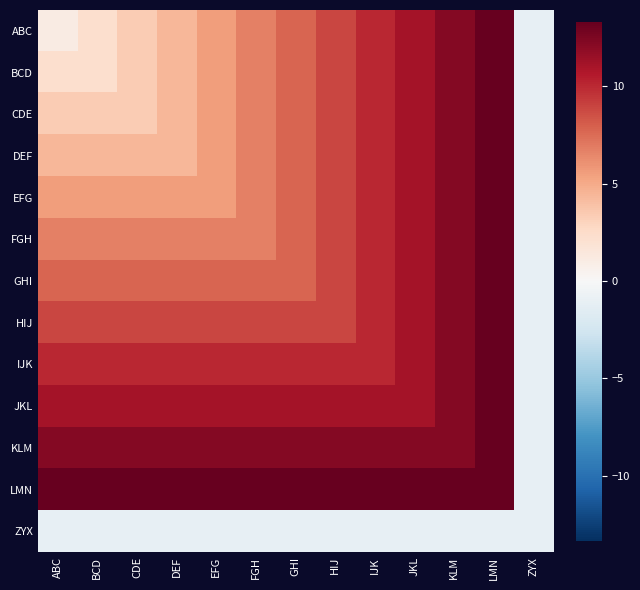

At how many categories does at least one series exceed 3?

12